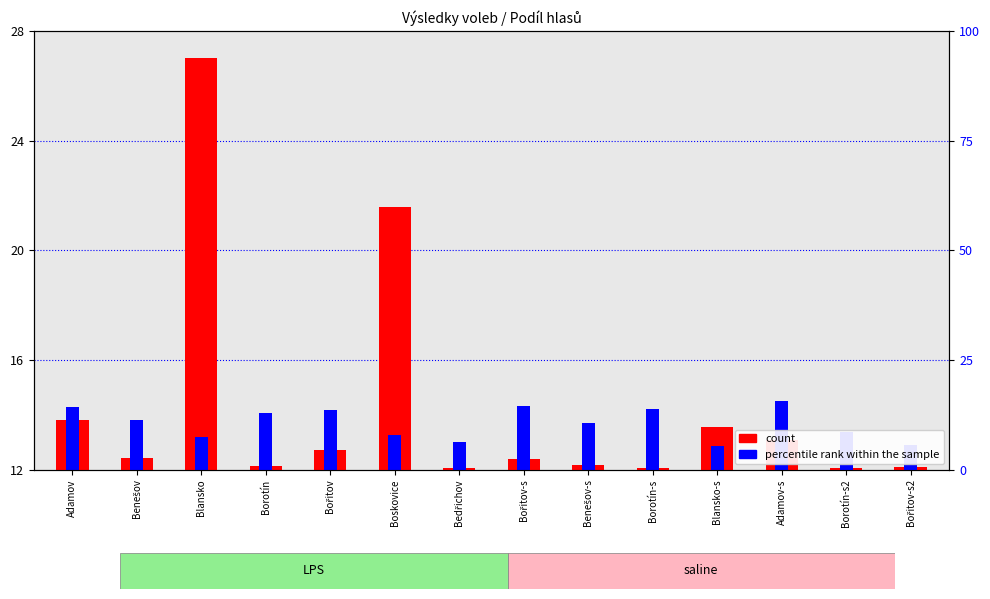

Between Bořitov-s and Adamov-s, which series saw the biggest shift?

count